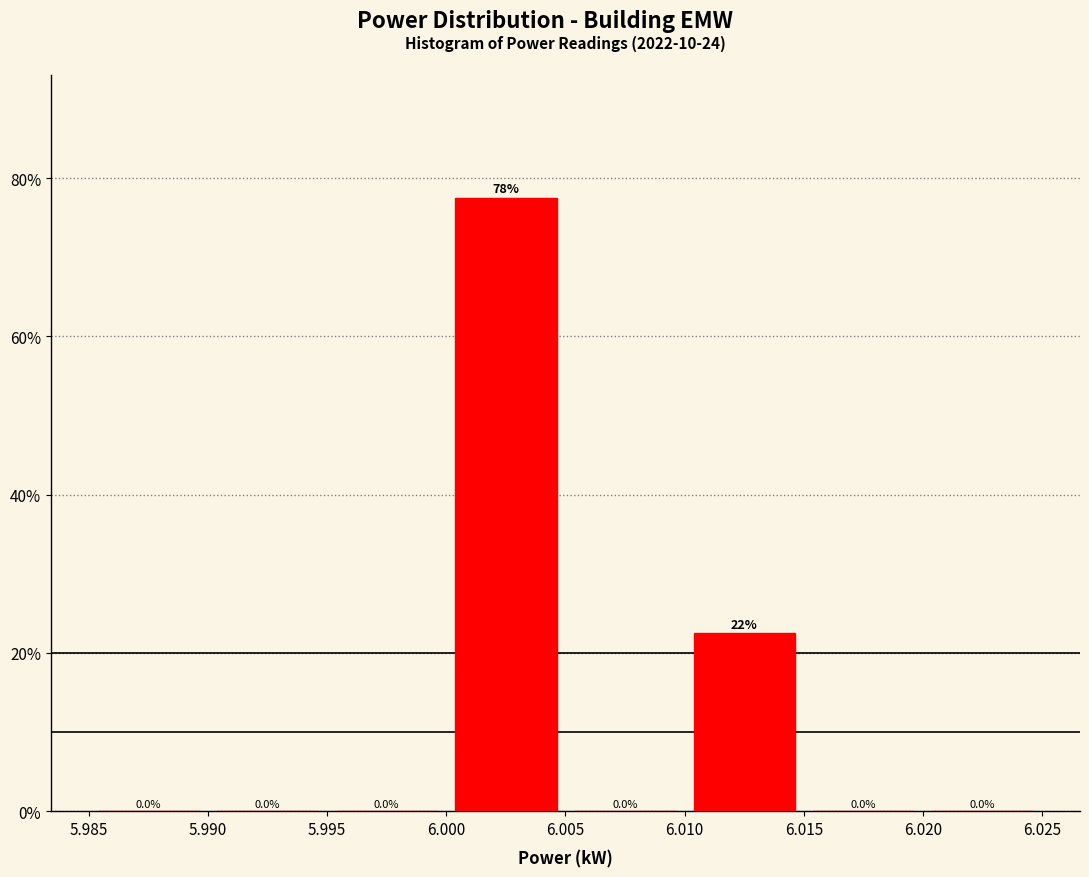

Which range on the x-axis has the tallest bar?

6.000 to 6.005